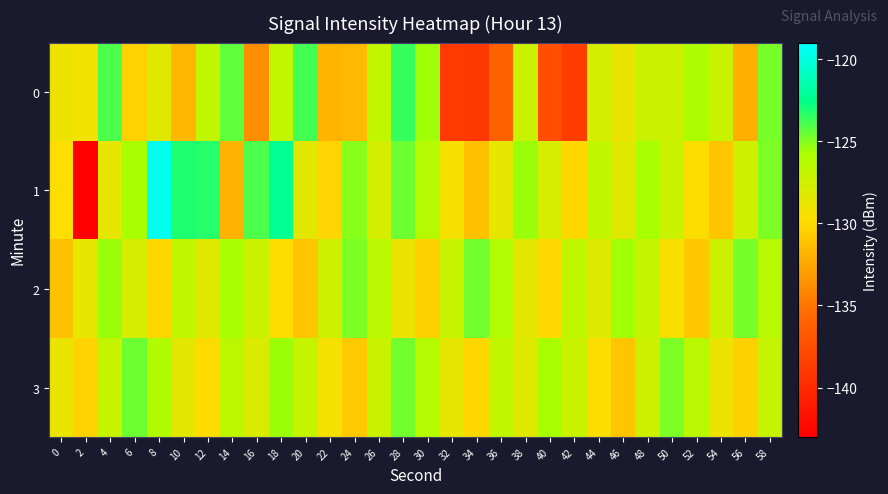

Reading right to left, list all the values displayed in this chart.

0: 58=-124.8	56=-132.1	54=-127.1	52=-125.9	50=-127.4	48=-127.3	46=-128.8	44=-127.7	42=-138.7	40=-137.4	38=-127.2	36=-136.1	34=-139.1	32=-138.9	30=-125.5	28=-123.6	26=-126.7	24=-131.6	22=-131.8	20=-123.8	18=-126.9	16=-133.7	14=-124.4	12=-126.7	10=-131.6	8=-128.4	6=-130.4	4=-124.0	2=-129.2	0=-129.0
1: 58=-124.9	56=-127.4	54=-131.0	52=-129.6	50=-127.2	48=-125.7	46=-128.3	44=-126.8	42=-130.1	40=-127.9	38=-125.5	36=-128.7	34=-131.2	32=-129.4	30=-126.3	28=-124.6	26=-127.8	24=-125.1	22=-130.2	20=-128.5	18=-122.3	16=-124.0	14=-132.0	12=-123.3	10=-123.1	8=-119.6	6=-125.7	4=-128.6	2=-142.8	0=-129.8
2: 58=-126.4	56=-124.8	54=-127.3	52=-130.9	50=-129.5	48=-127.1	46=-125.6	44=-128.2	42=-126.7	40=-130.0	38=-128.6	36=-126.2	34=-124.7	32=-127.1	30=-130.4	28=-128.9	26=-126.5	24=-124.9	22=-127.4	20=-131.0	18=-129.6	16=-127.2	14=-125.7	12=-128.3	10=-126.8	8=-130.1	6=-127.9	4=-125.5	2=-128.7	0=-131.2
3: 58=-127.1	56=-130.4	54=-128.9	52=-126.5	50=-124.9	48=-127.4	46=-131.0	44=-129.6	42=-127.2	40=-125.7	38=-128.3	36=-126.8	34=-130.1	32=-128.7	30=-126.3	28=-124.7	26=-127.2	24=-130.8	22=-129.4	20=-127.0	18=-125.5	16=-128.1	14=-126.6	12=-129.9	10=-128.5	8=-126.1	6=-124.6	4=-127.0	2=-130.3	0=-128.8